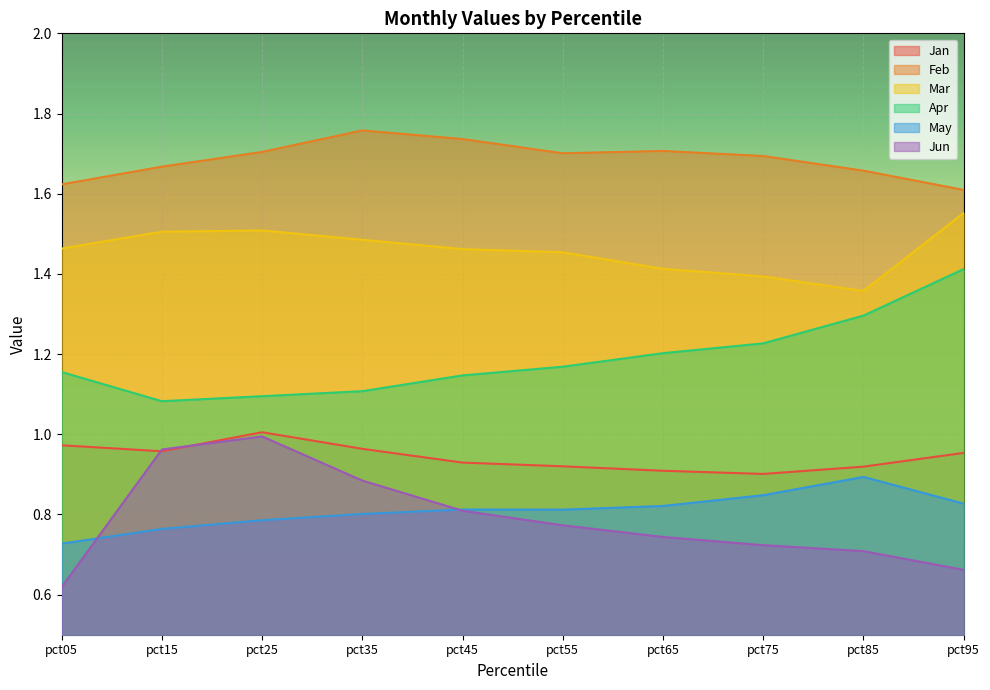

True or false: May has a value of 0.8 at pct35.

True